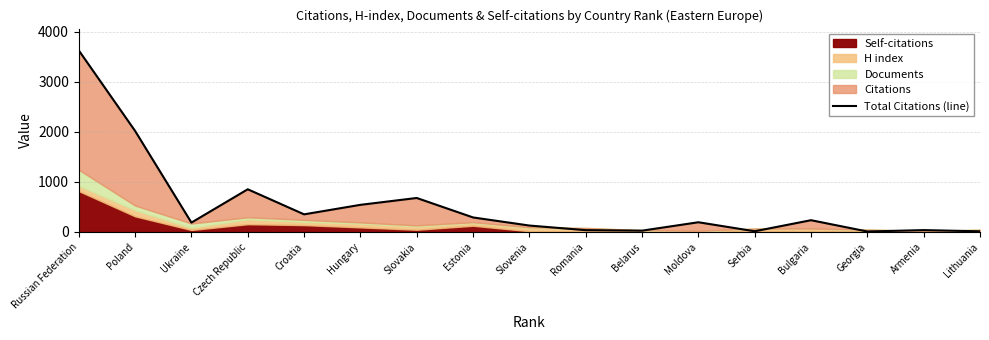

What is the sum of all values?

9243